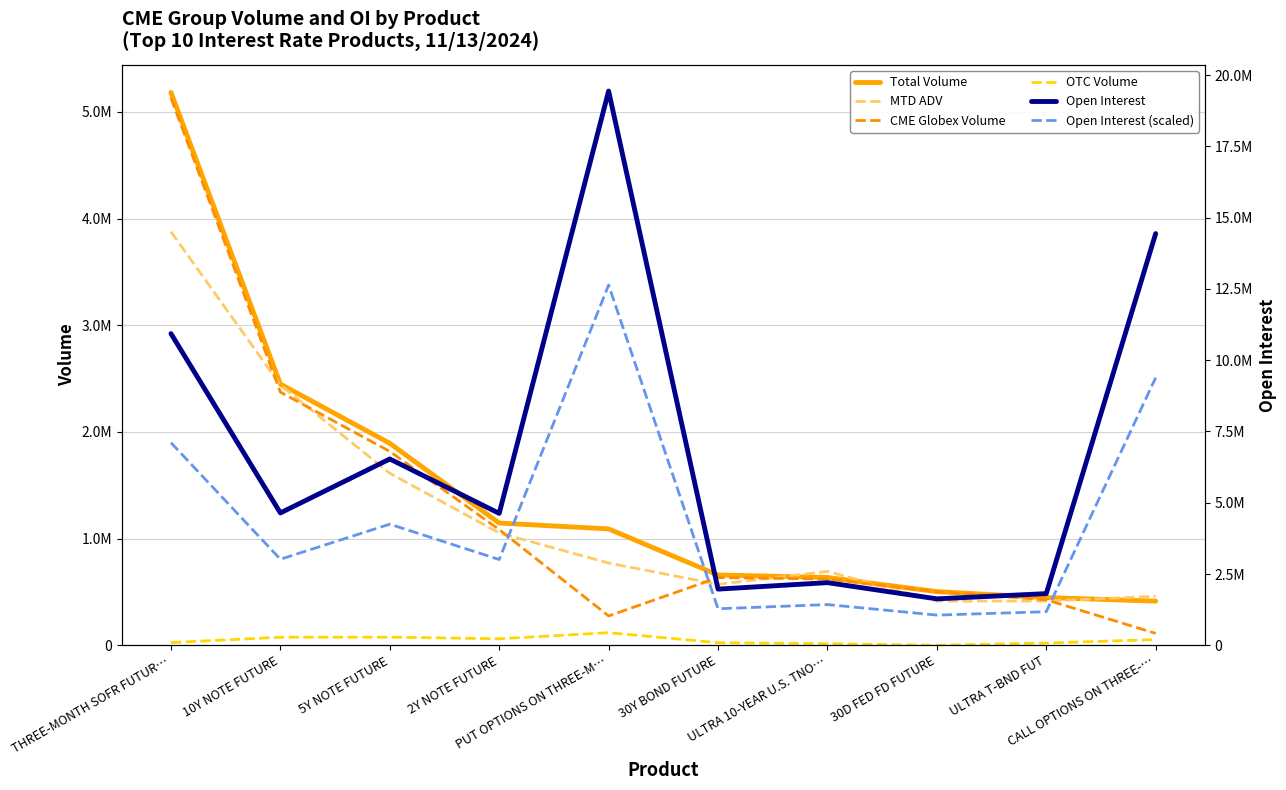

What is the difference between the OTC Volume values at ULTRA 10-YEAR U.S. TNO… and THREE-MONTH SOFR FUTUR…?

10737.0